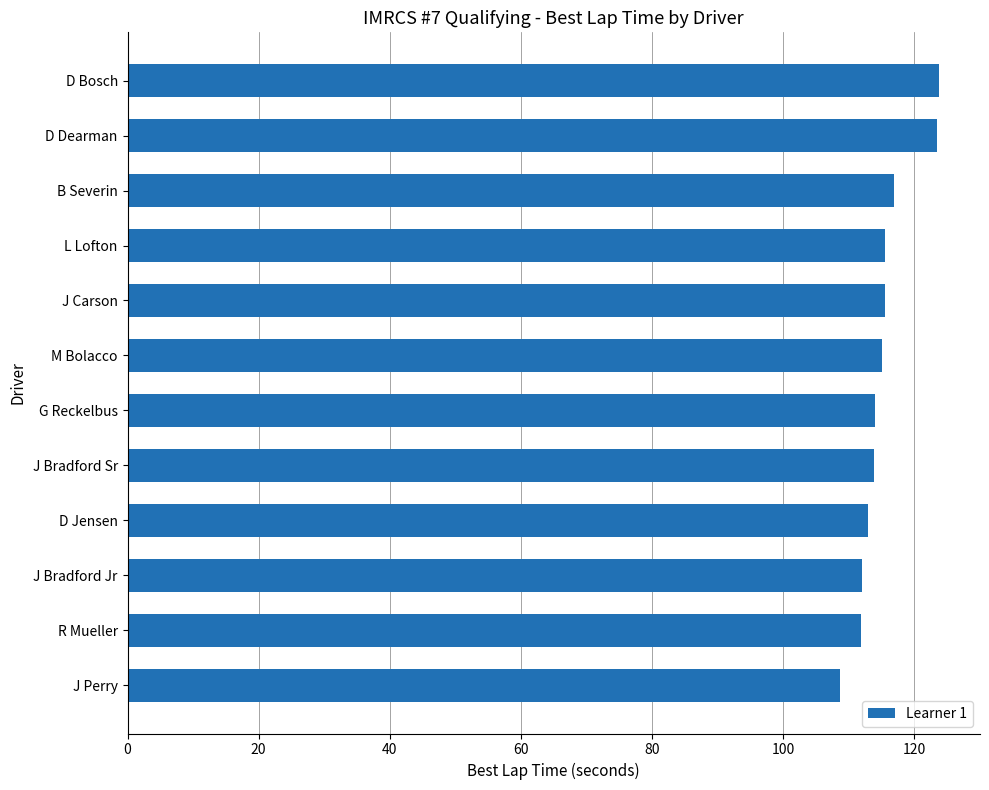

The chart shows a value of 192.3 at L Lofton. True or false?

False